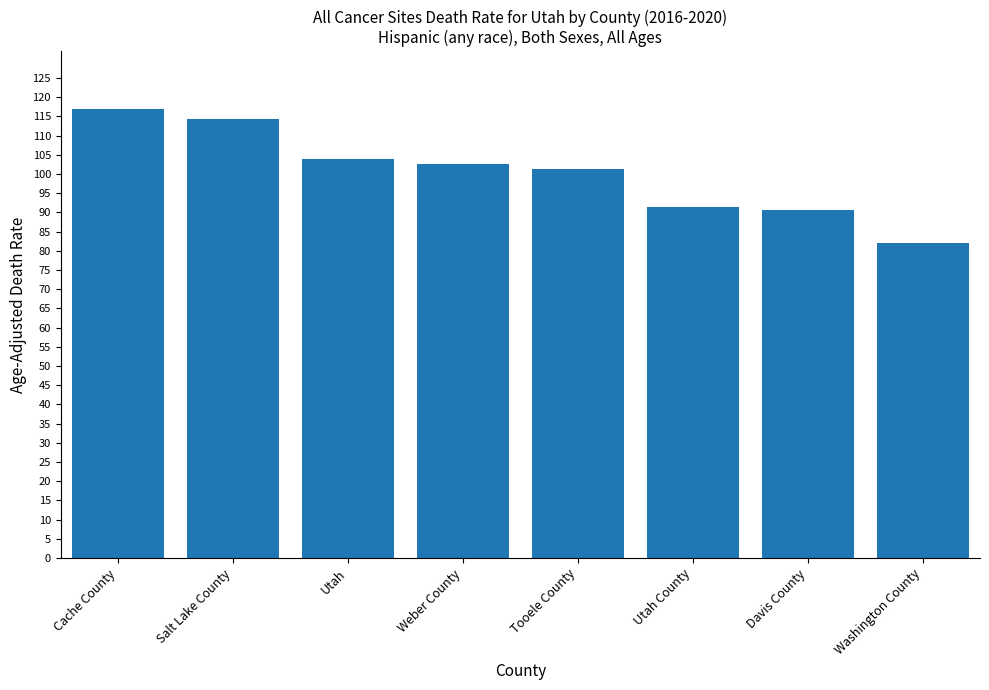

Are the bars grouped side by side (vs. stacked)?

No